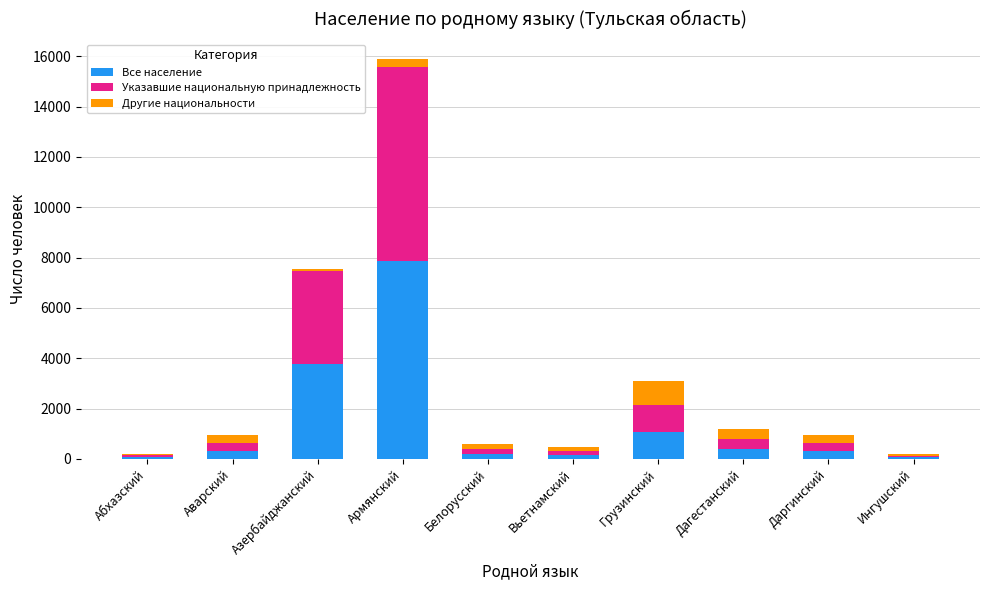

At which category is the sum across all series the highest?

Армянский